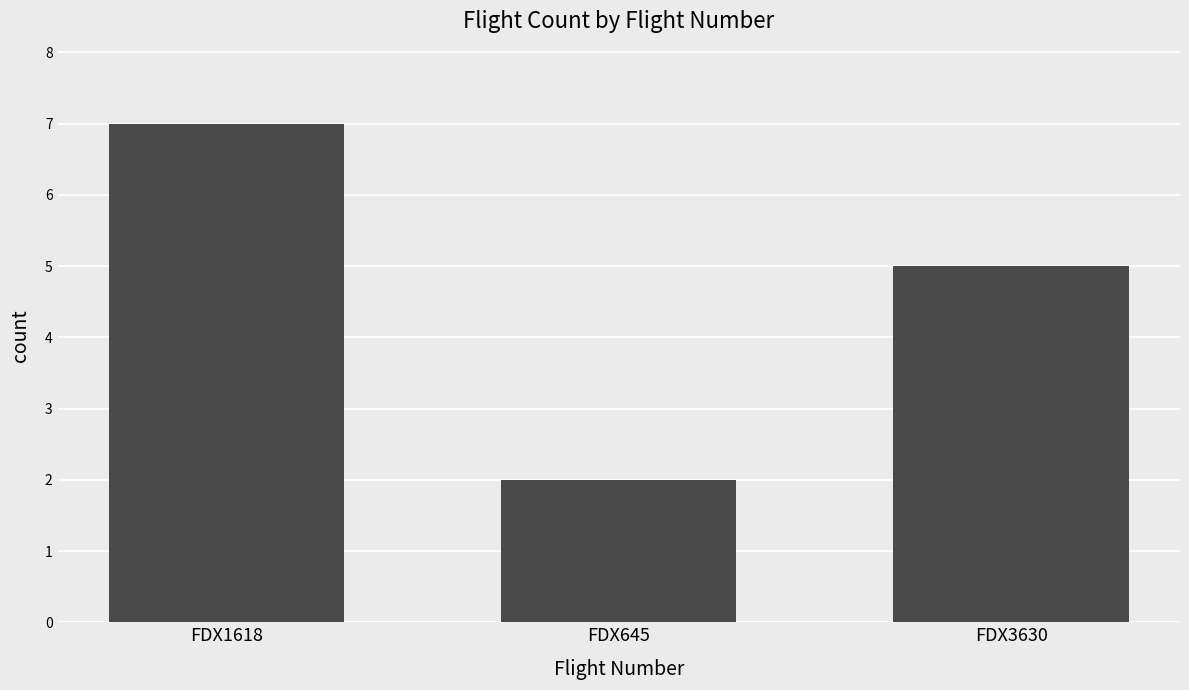

Is it true that the value at FDX645 is 2?

True